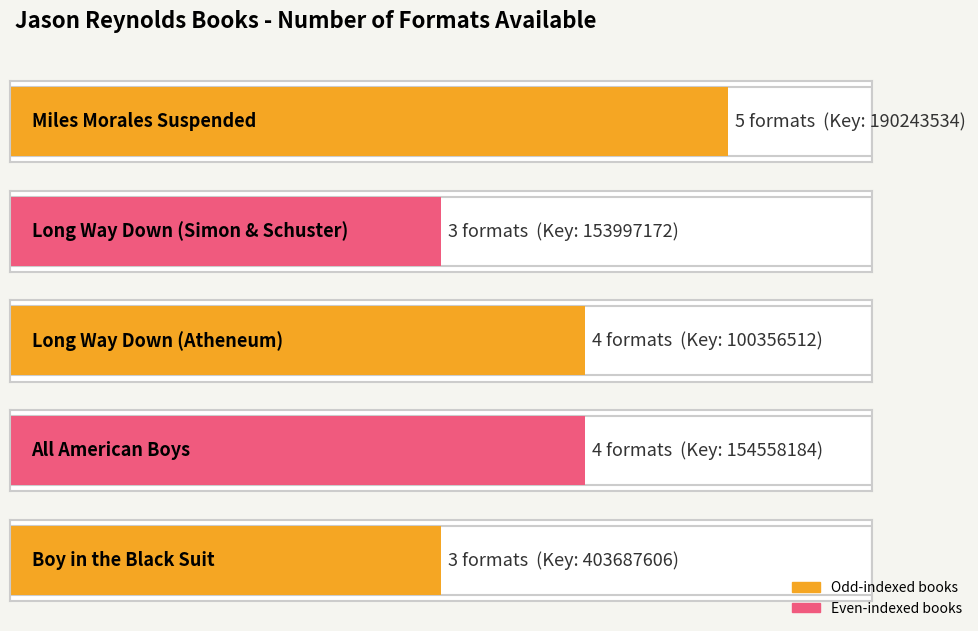

At which label is the value closest to 4?

Long Way Down (100356512)